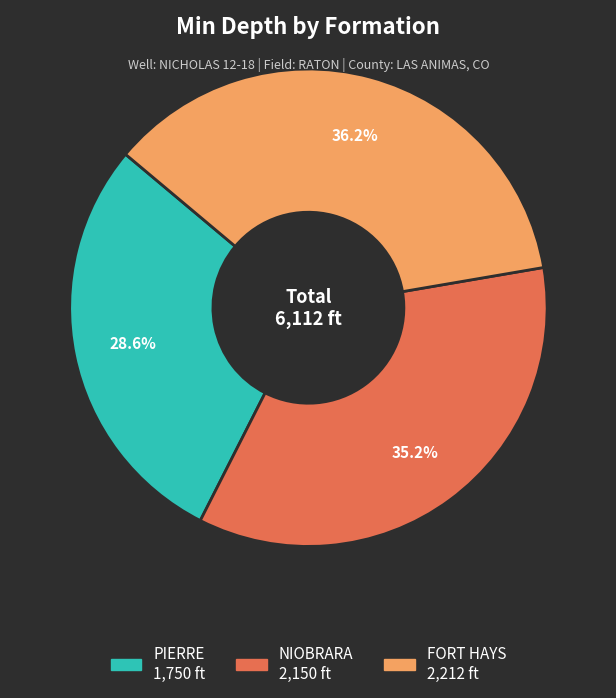

Do FORT HAYS and NIOBRARA together represent more than half of the pie?

Yes